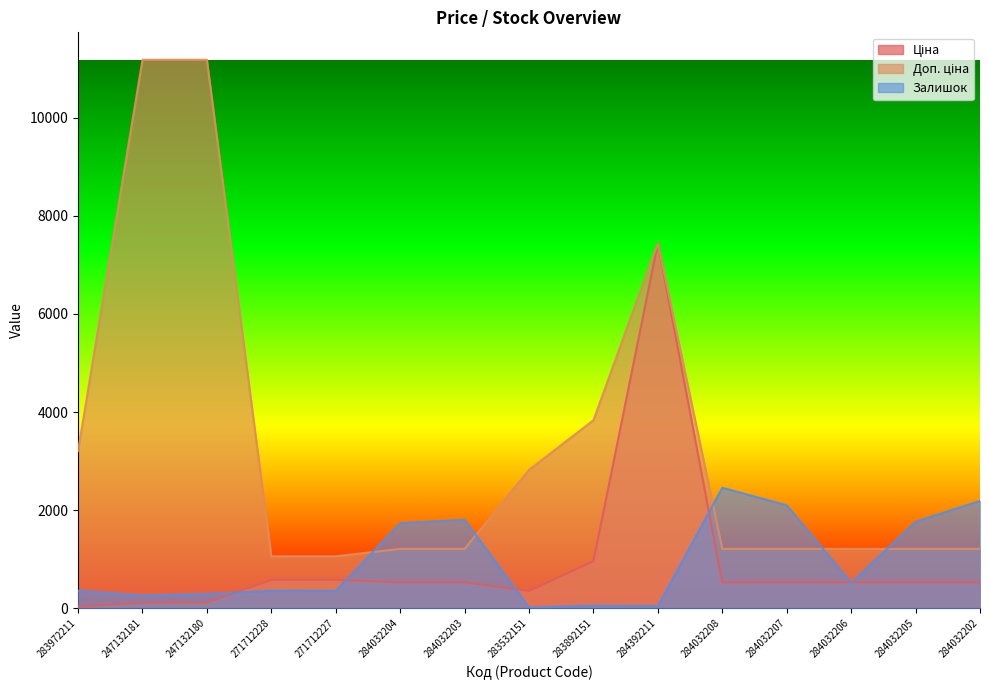

What is the sum of the Залишок values at 271712227 and 284032205?

2117.0